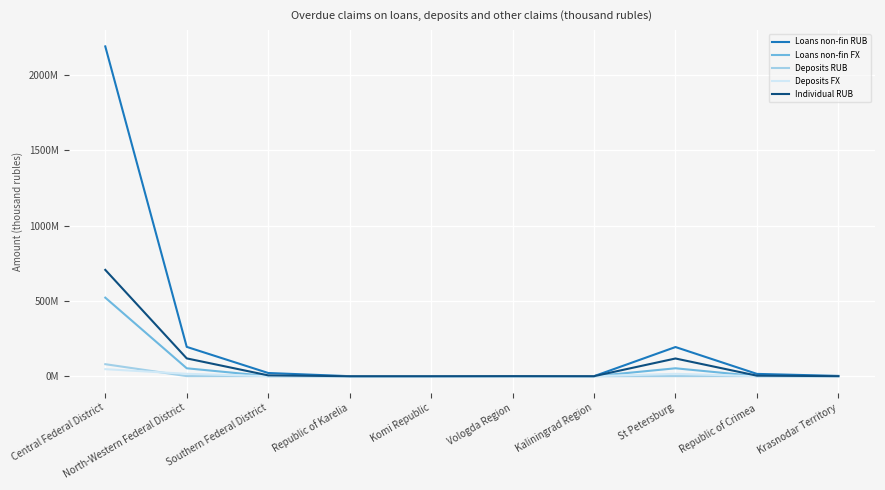

True or false: Deposits FX has more than 0 interior local peaks.

True